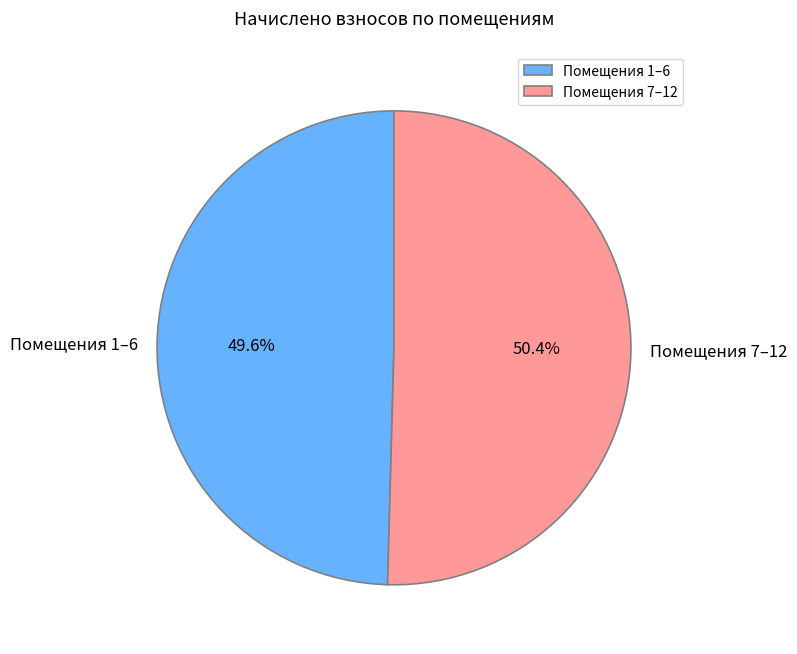

Which slice is the smallest?

Помещения 1–6